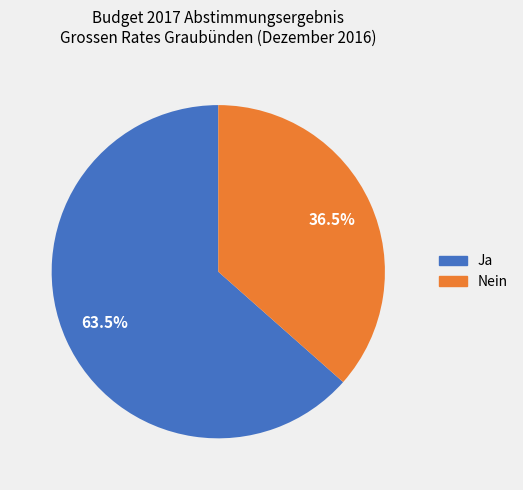

Is there any slice that represents more than half of the pie?

Yes